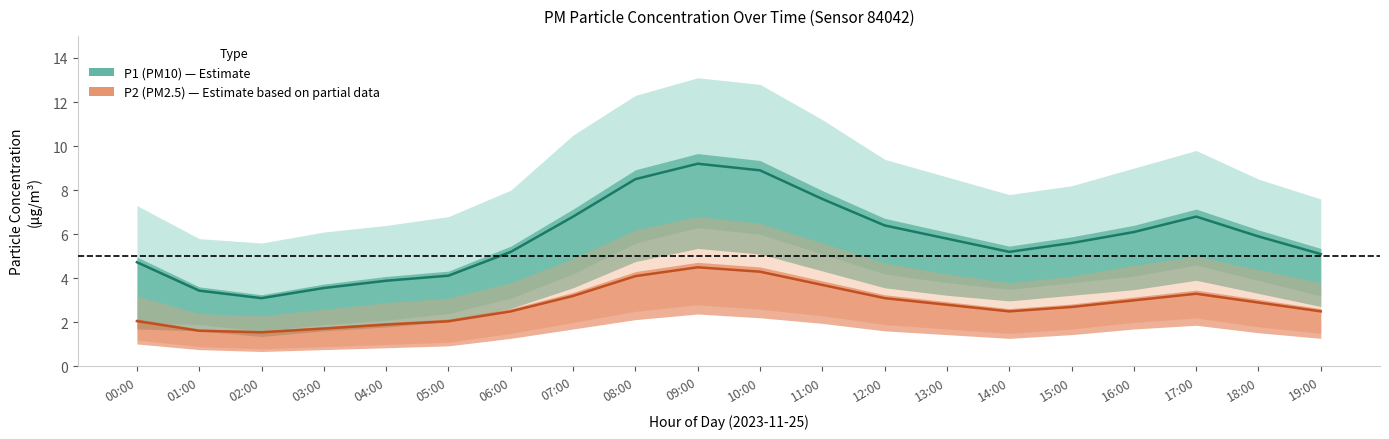

Rank the series by their maximum value, from highest to lowest.

P1 (PM10), P2 (PM2.5)